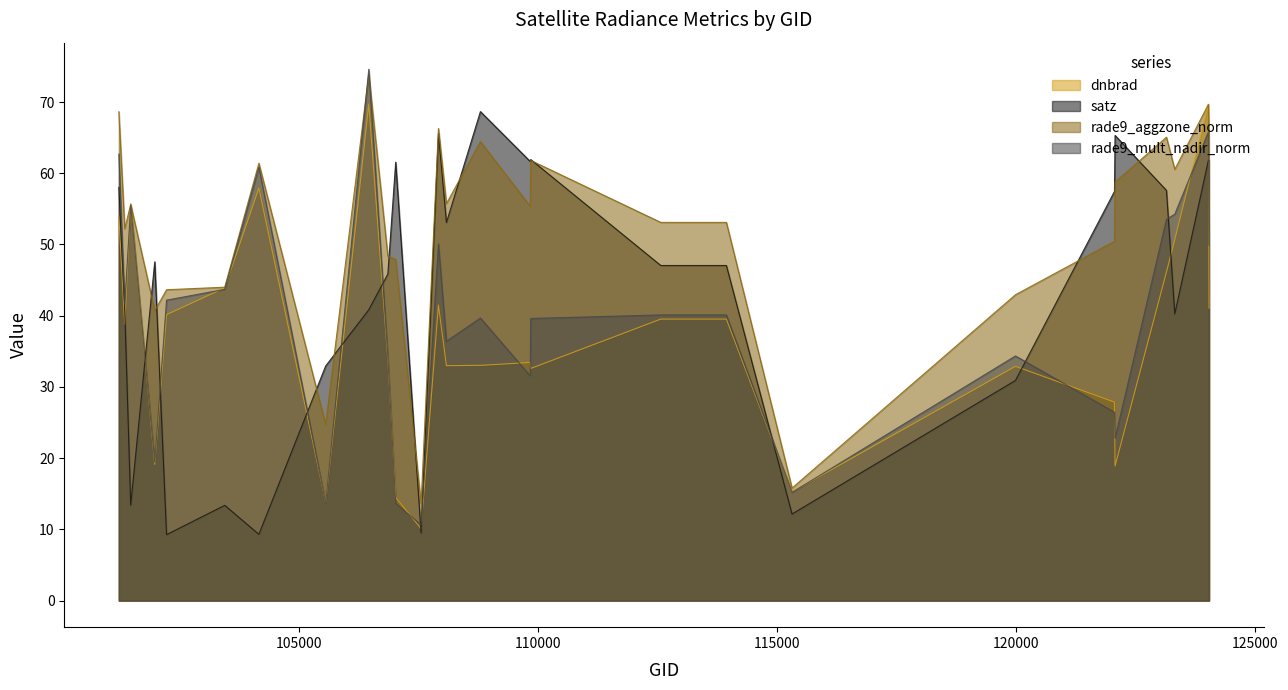

How many interior local peaks does the rade9_aggzone_norm series have?

8